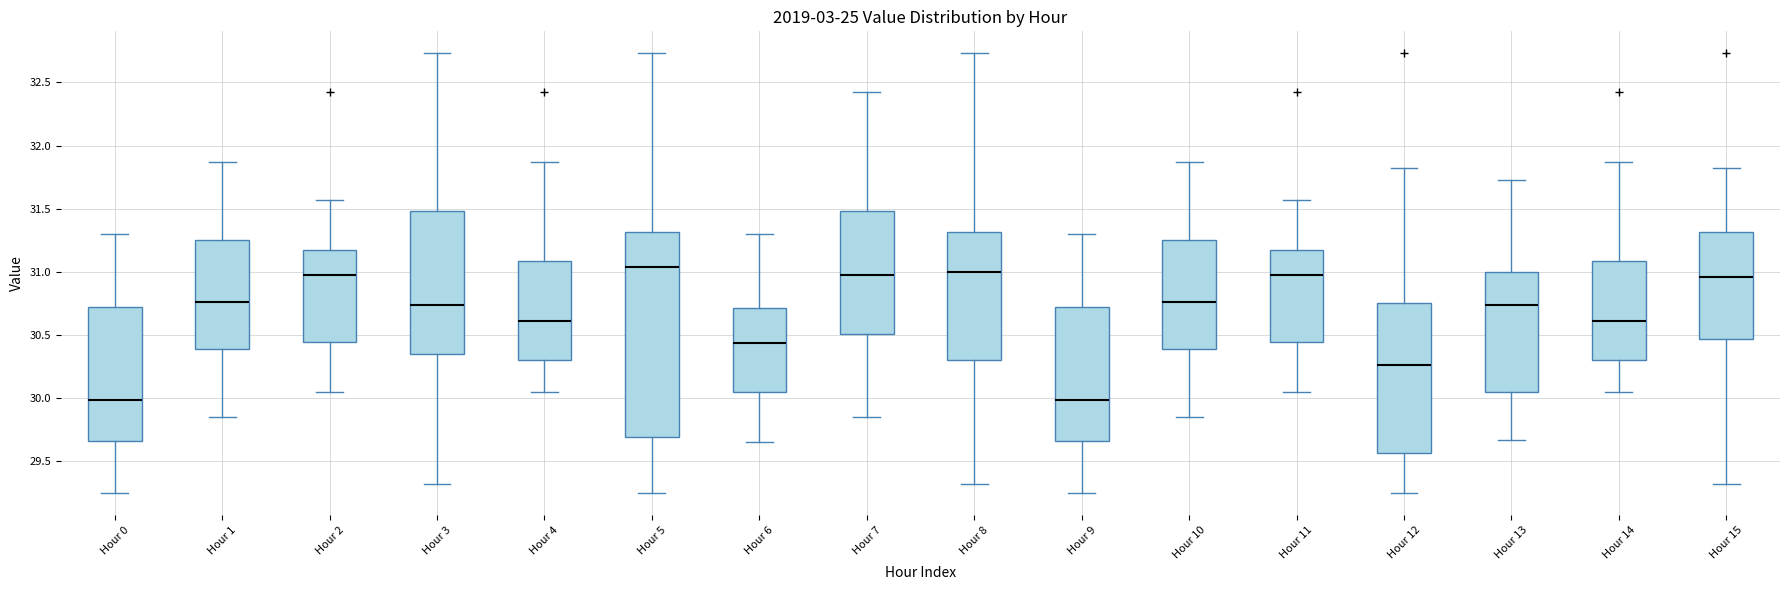

Comparing the boxes themselves (not the whiskers), which one is the tallest?

Hour 5